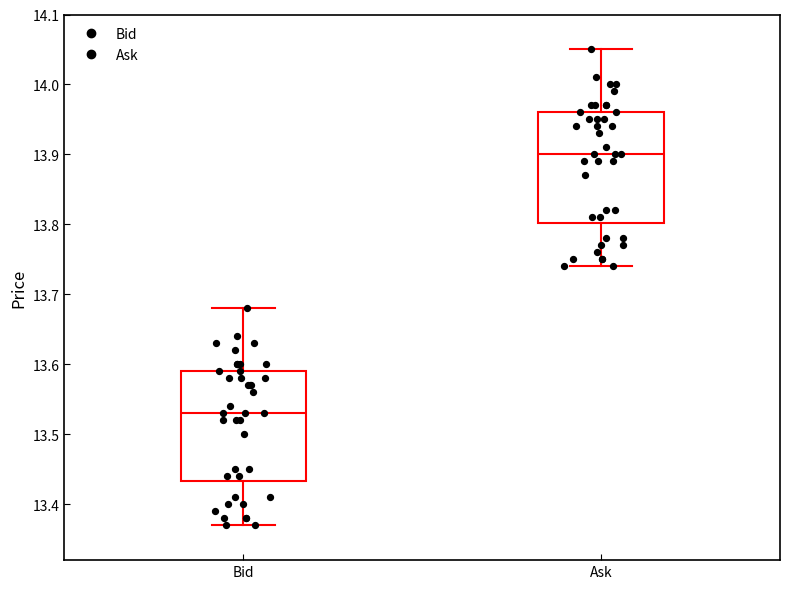

Which box has the lowest median line?

Bid